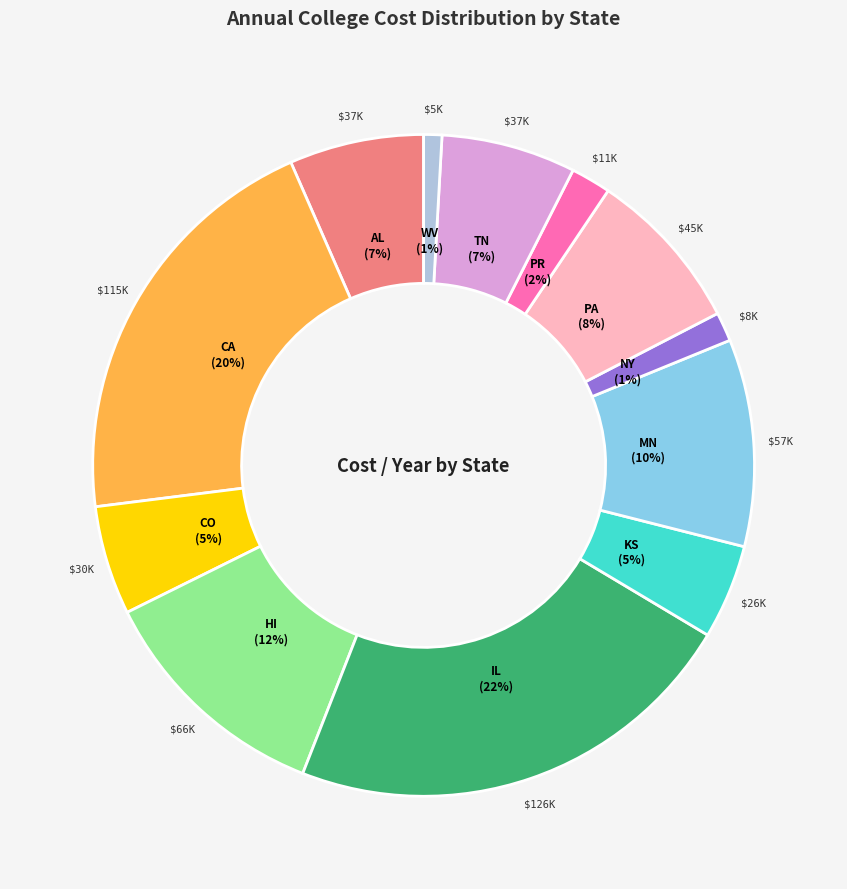

Approximately how many times larger is the value at TN compared to KS?

1.4